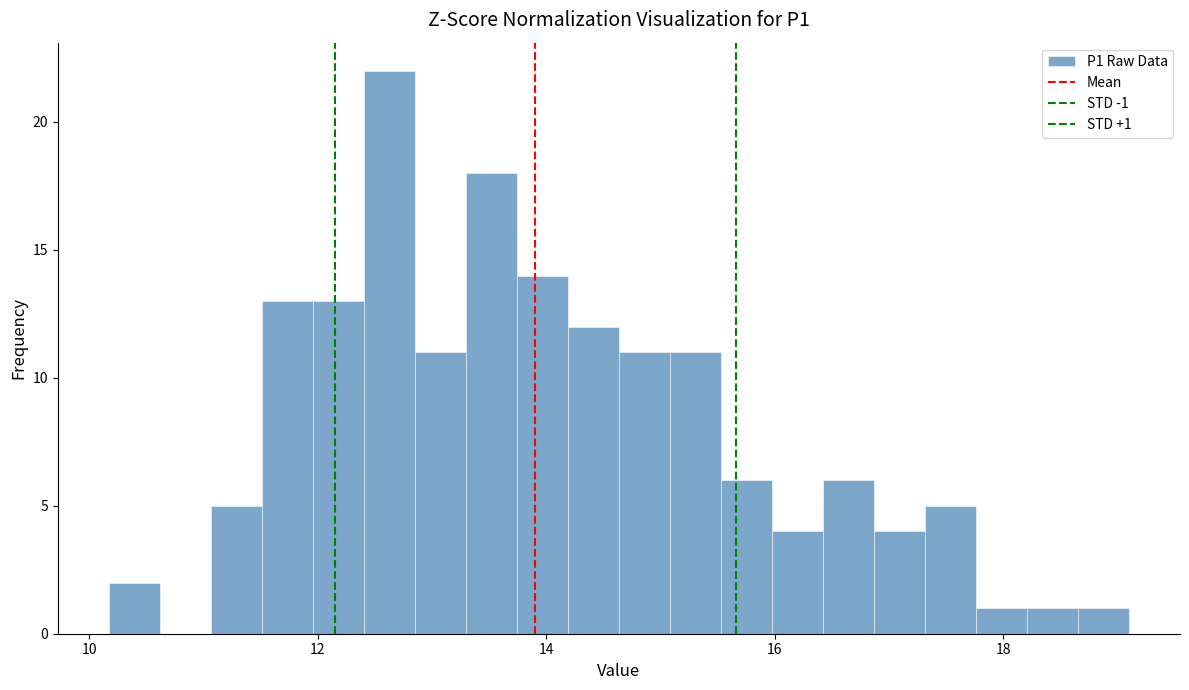

Around what value on the x-axis is the tallest bar? Give the approximate position of its centre, as read against the axis.

12.6